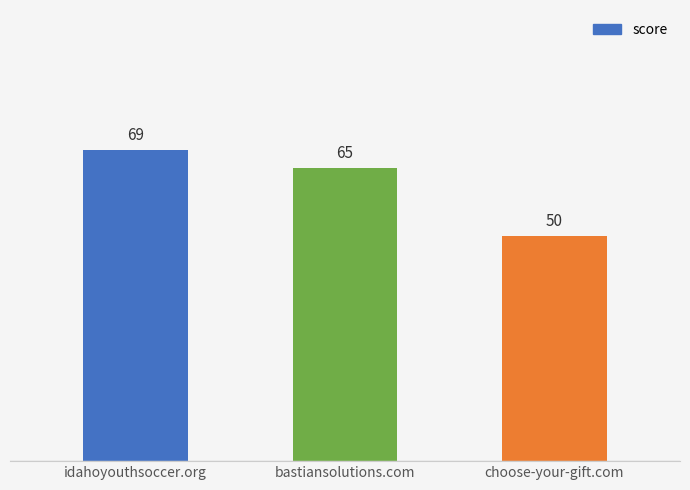

What is the difference between the maximum and minimum values?

19